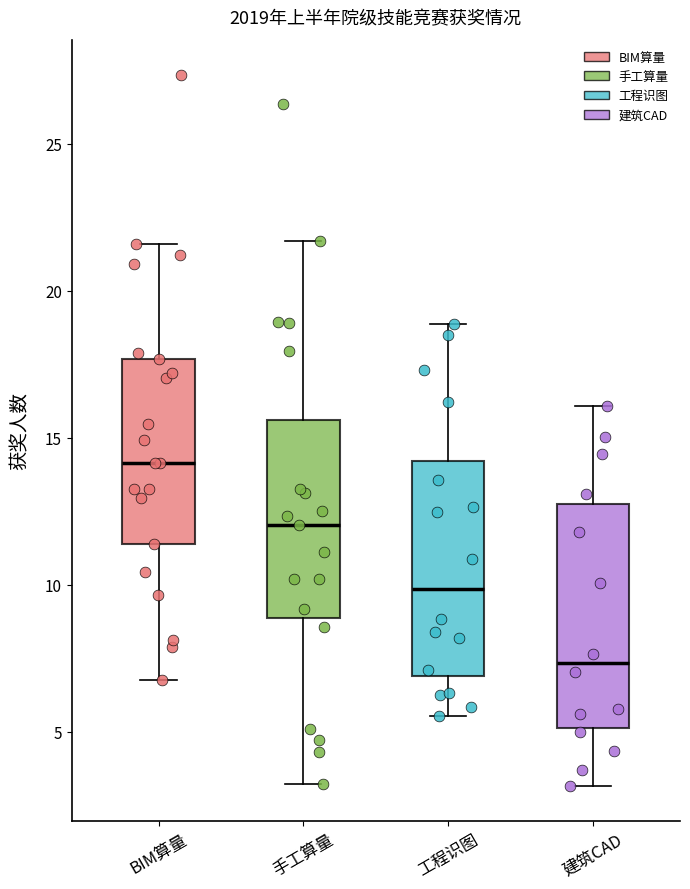

Reading left to right, read every box against the y-axis: the position of its median line, the range the box covers, and the ends of its whiskers. The values are not printed on the chart, so give them approximately, as read against the axis.

BIM算量: median 14.0, box 11.5 to 17.5, whiskers 7.0 to 21.5
手工算量: median 12.0, box 9.0 to 15.5, whiskers 3.0 to 21.5
工程识图: median 10.0, box 7.0 to 14.0, whiskers 5.5 to 19.0
建筑CAD: median 7.5, box 5.0 to 13.0, whiskers 3.0 to 16.0